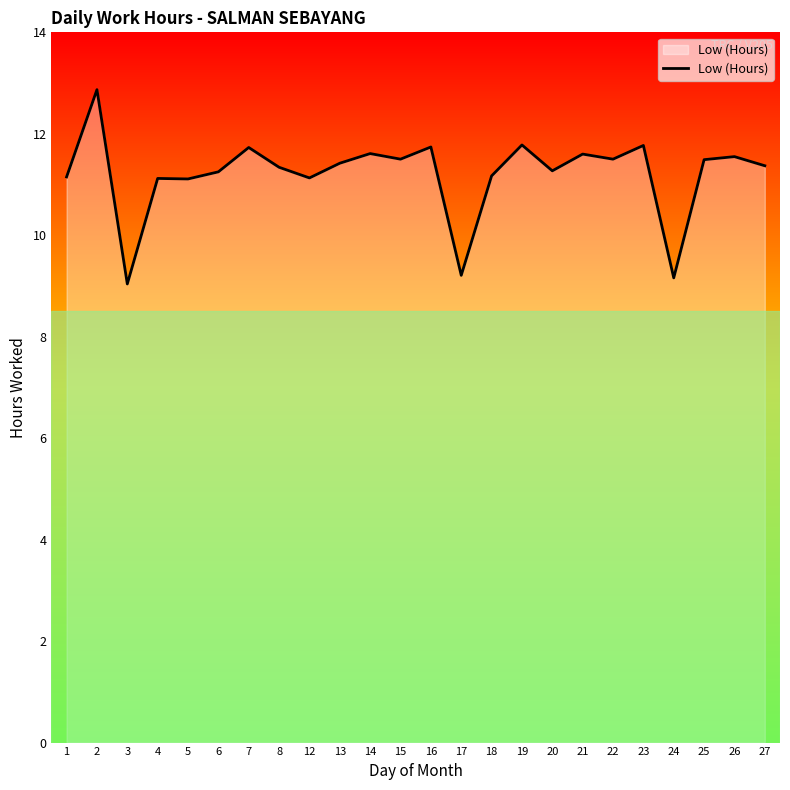

Where is the first local minimum?

3